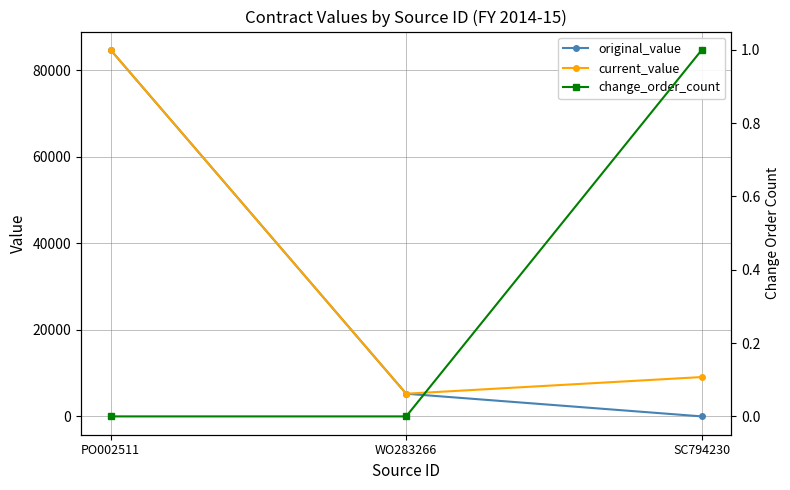

The change_order_count series shows 0.3 at PO002511. True or false?

False